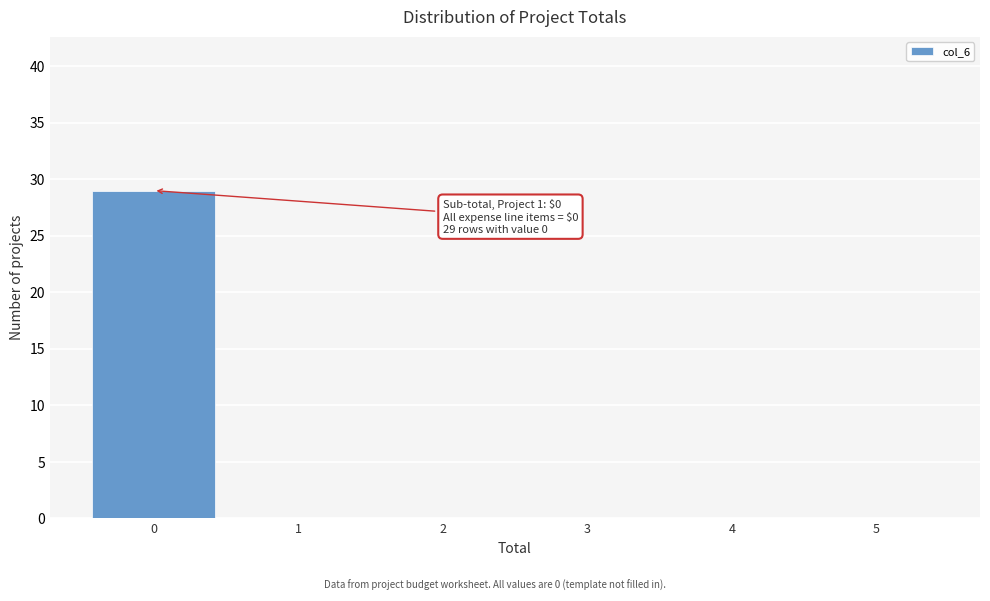

Which range on the x-axis has the tallest bar?

-0.5 to 0.5